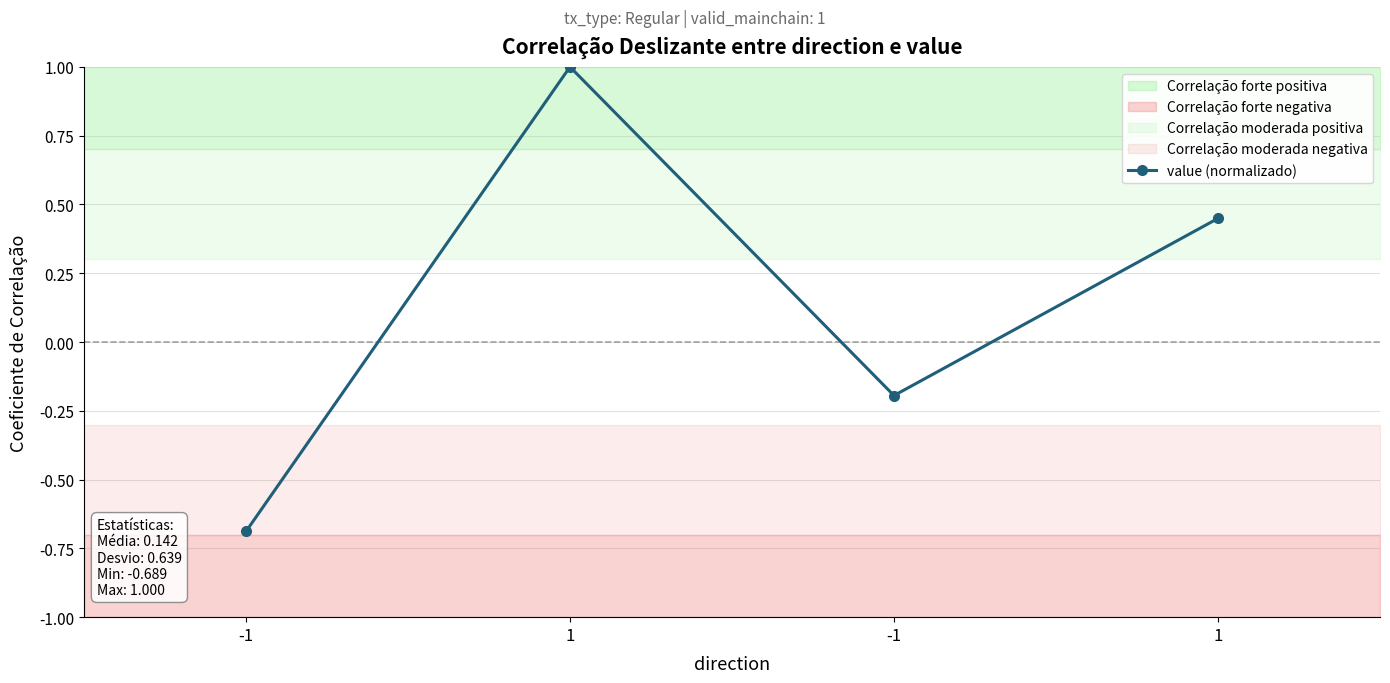

Where is the first local maximum?

1